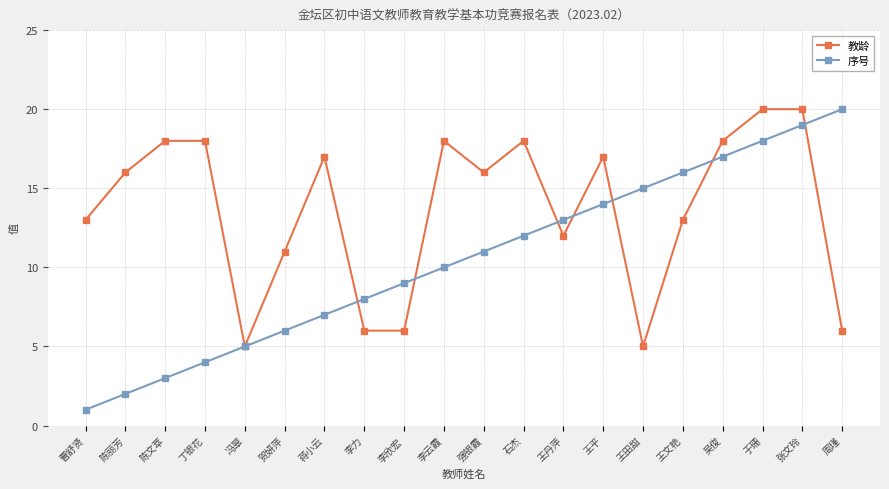

What is the difference between the second highest and second lowest values in the 教龄 series?

15